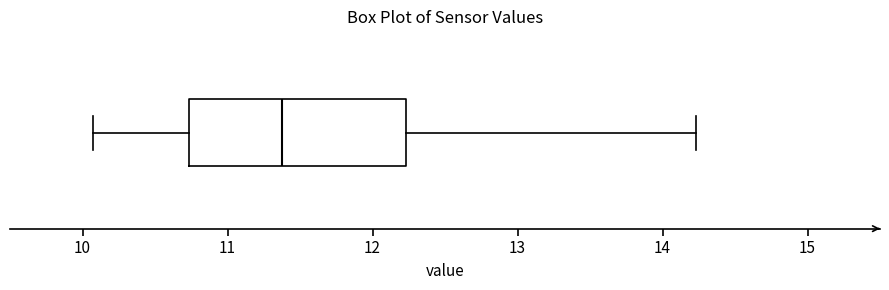

Transcribe this box plot: give where the median line is, the range the box spans, and where the two whiskers end, as read against the x-axis. The values are not printed on the chart, so give them approximately, as read against the axis.

median 11.4, box 10.7 to 12.2, whiskers 10.1 to 14.2